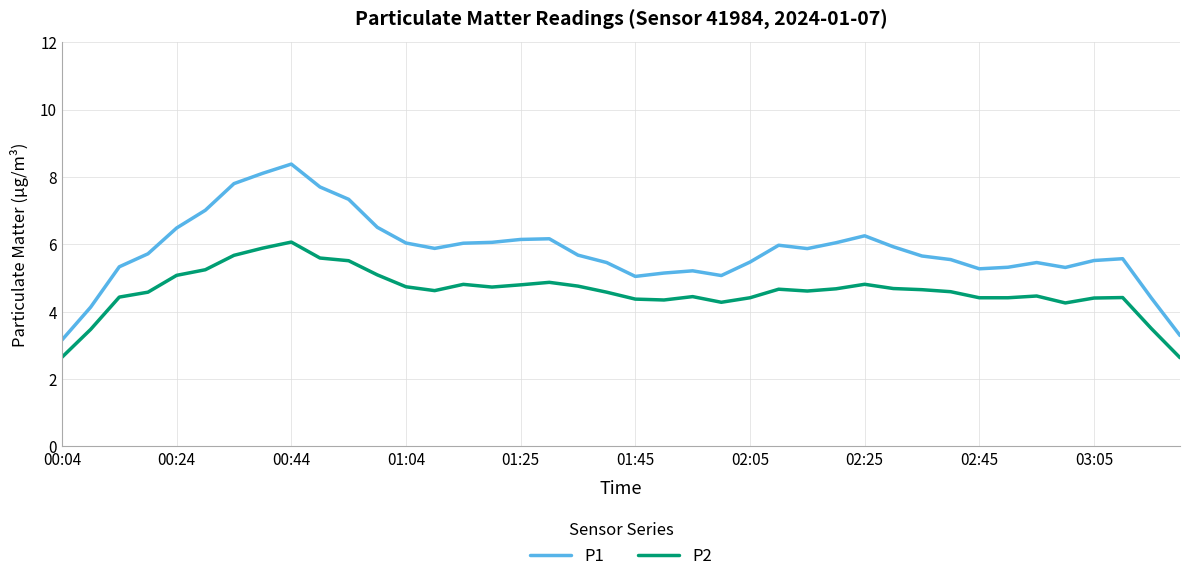

What is the maximum value shown in the chart?

8.4